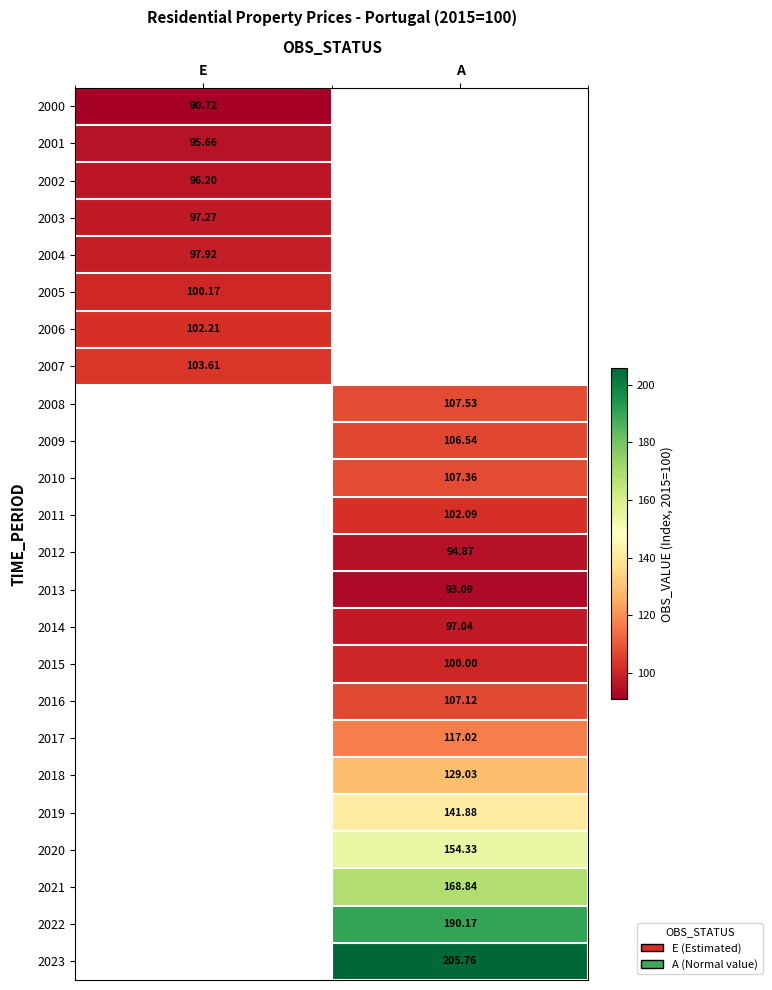

At how many categories does at least one series exceed 152?

1